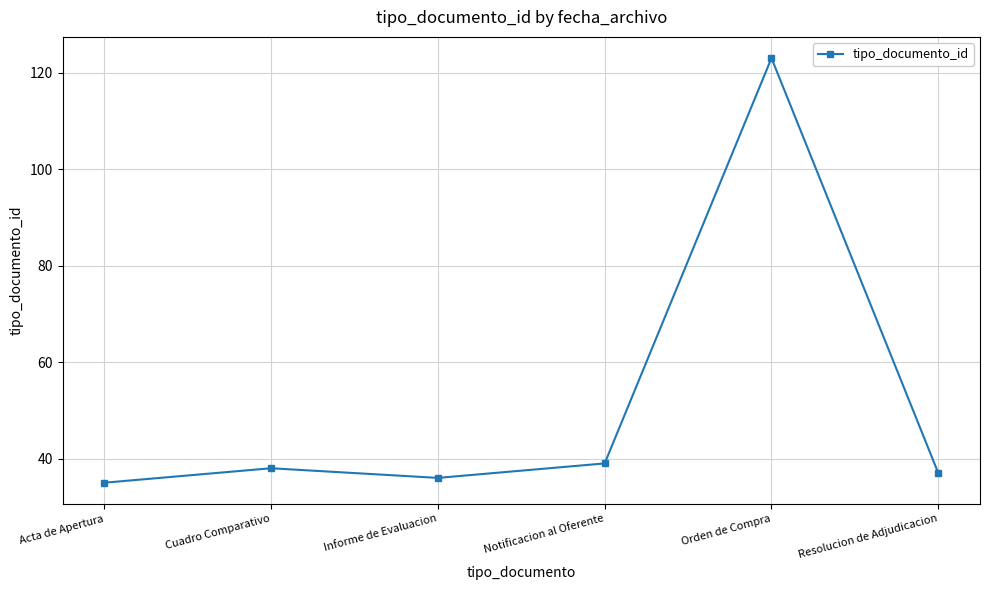

What is the value of the 1st point from the left?

35